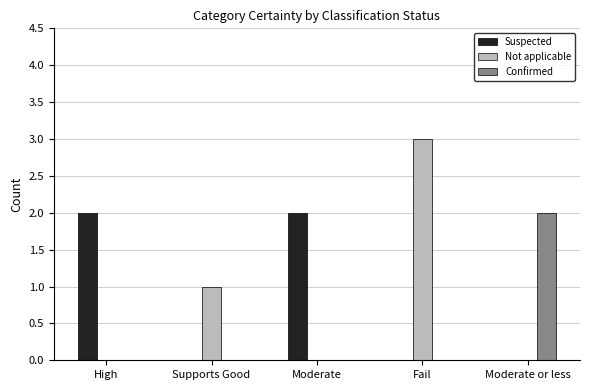

Is the value of Suspected at Moderate greater than the value of Not applicable at Moderate or less?

Yes